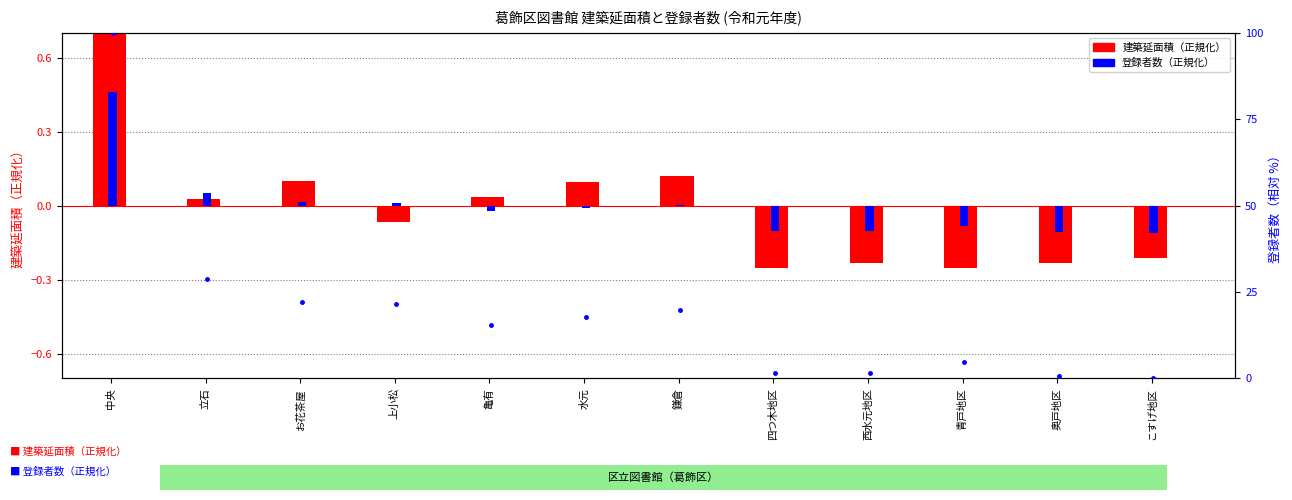

At how many categories does at least one series exceed 3?

8